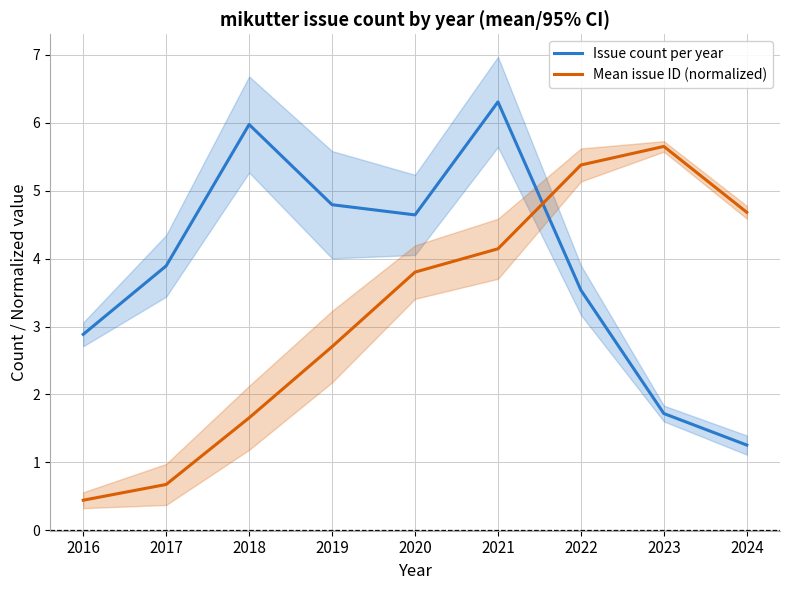

Which category has the highest value in the Issue count per year series?

2021